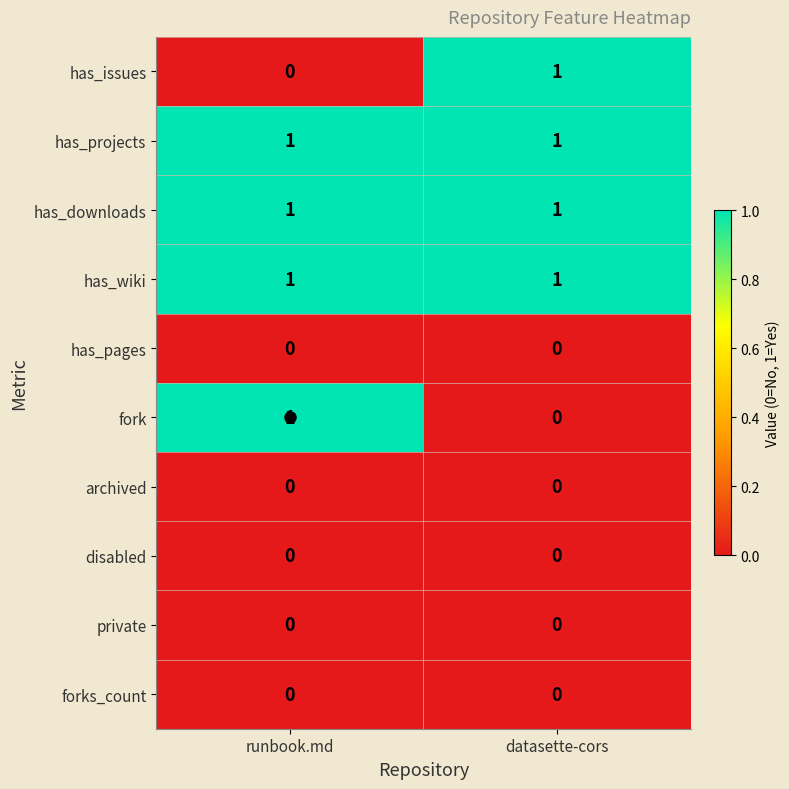

What is the total value across all series at runbook.md?

4